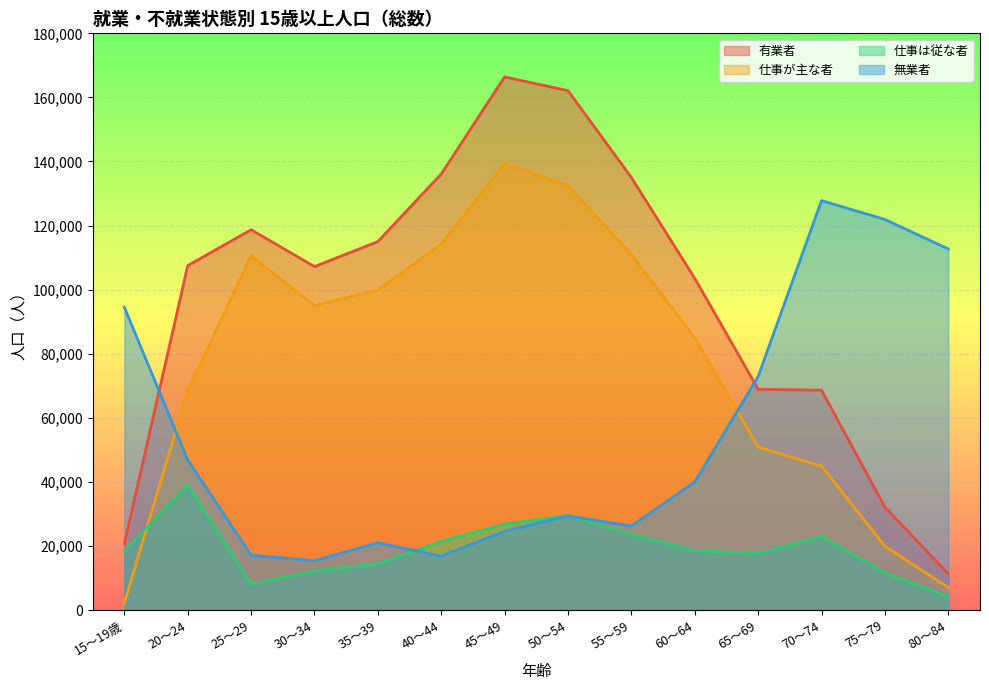

How many values in the 仕事が主な者 series are below 95000?

7